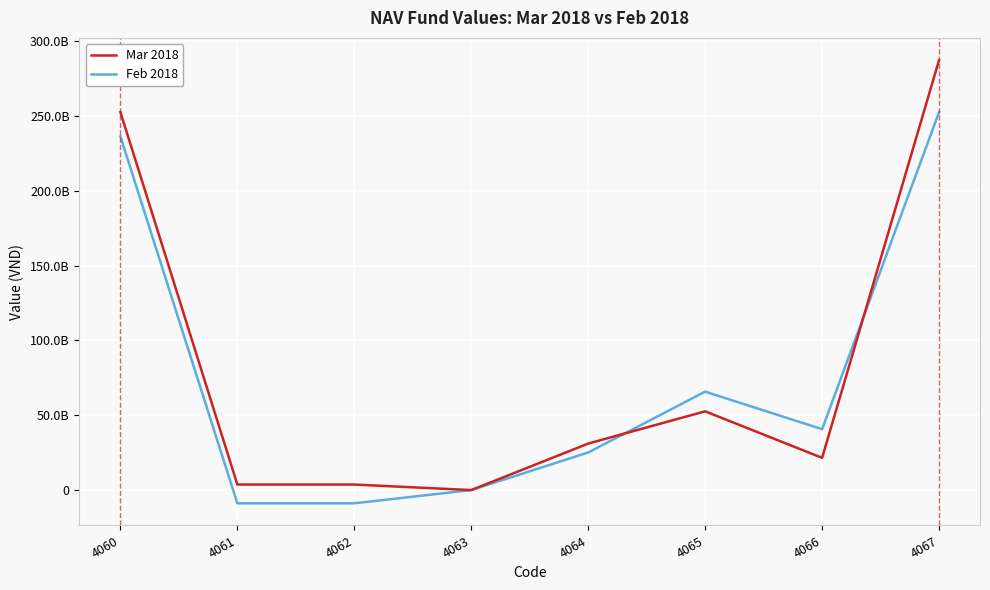

Does the chart display data point markers on the line(s)?

No